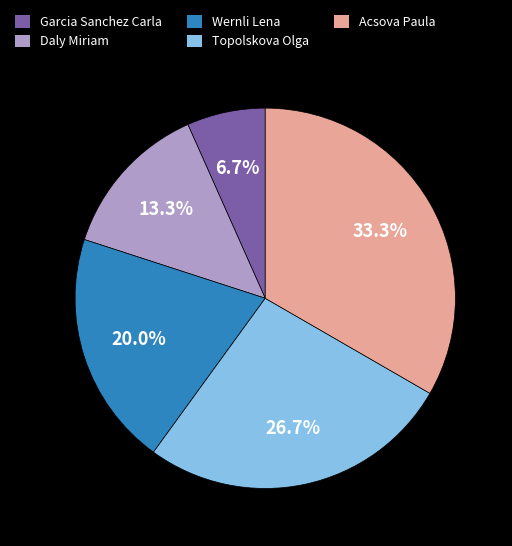

Is it true that Wernli Lena is 20% of the pie?

True